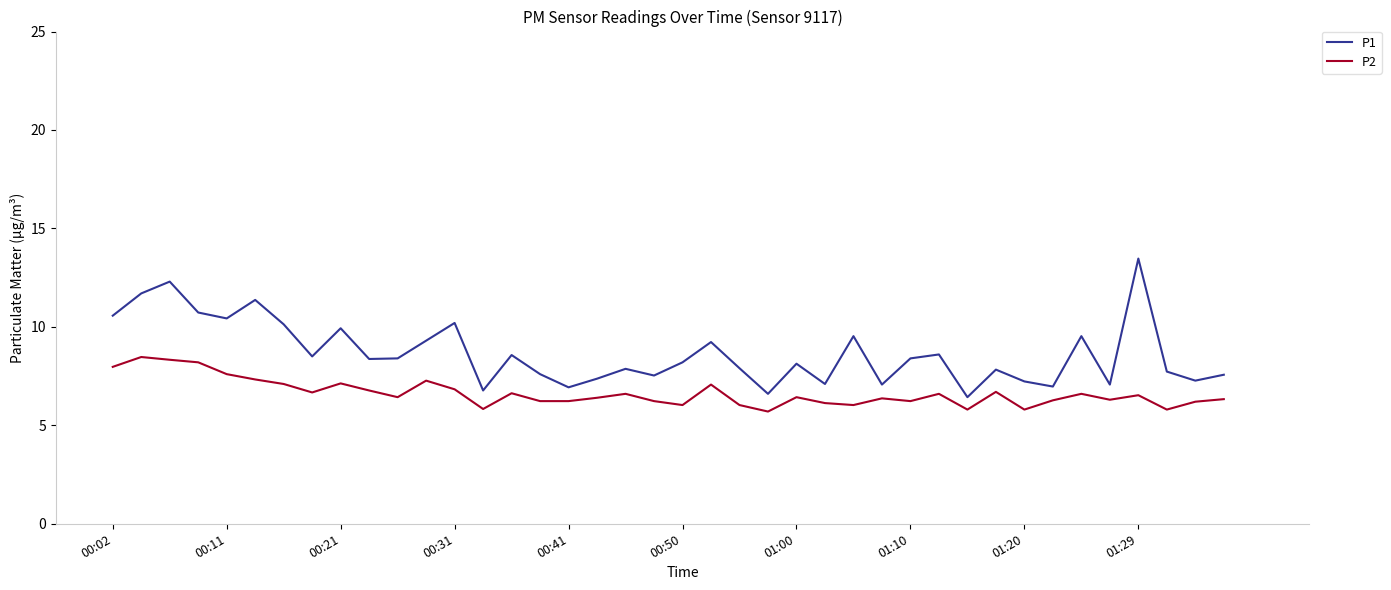

True or false: P1 and P2 intersect in this chart.

False